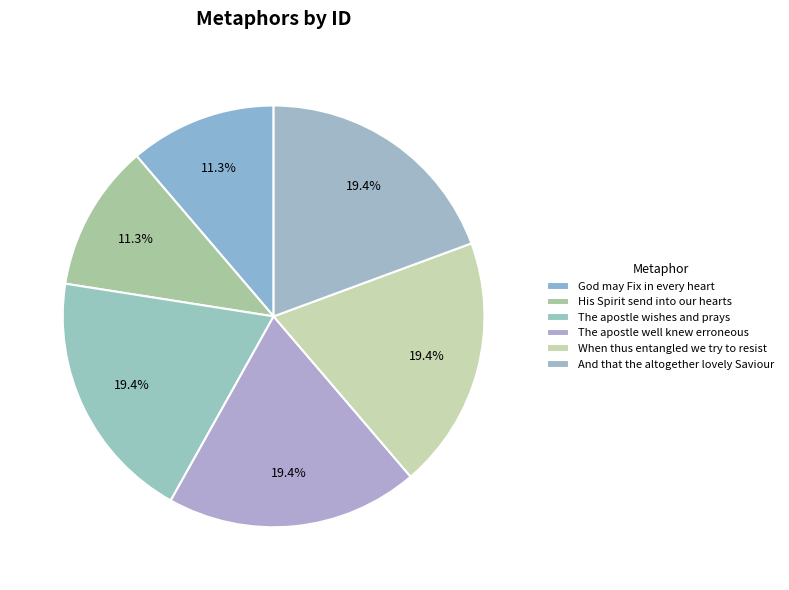

Count the number of slices in the pie.

6